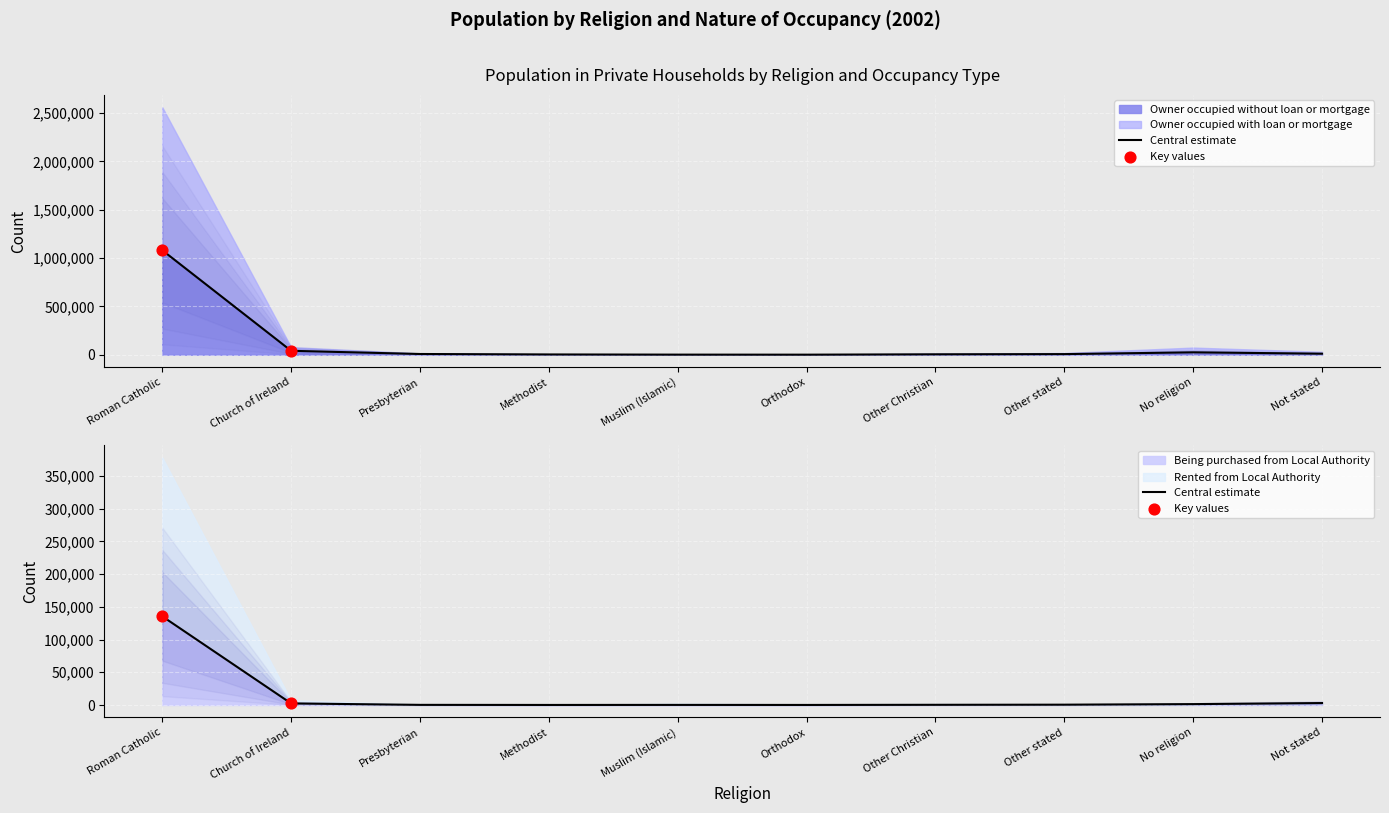

Which series contains the highest Y value?

Owner occupied without loan or mortgage